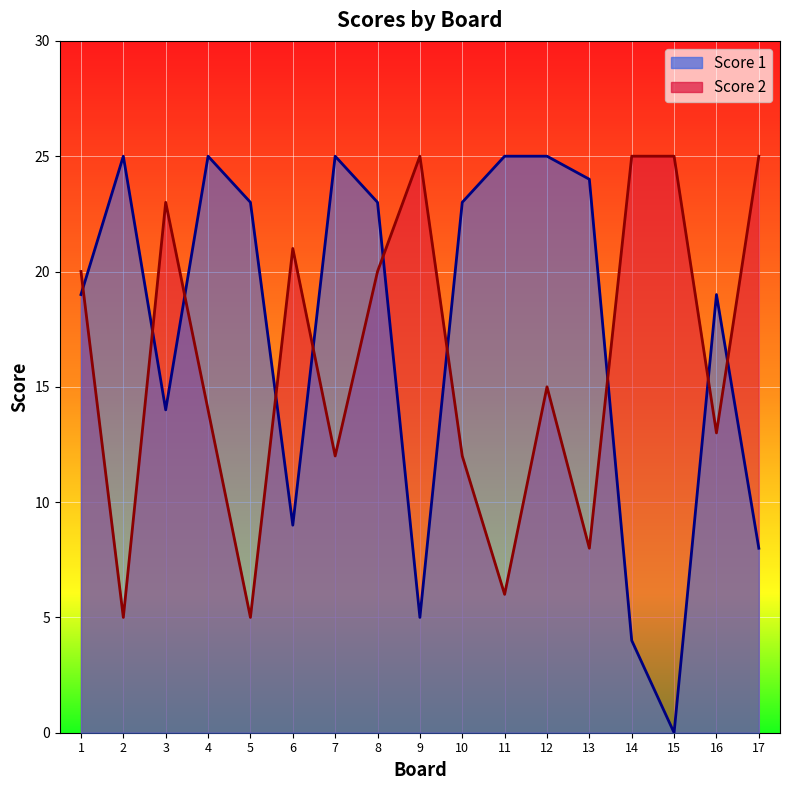

True or false: Score 2 has a value of 29 at 8.

False